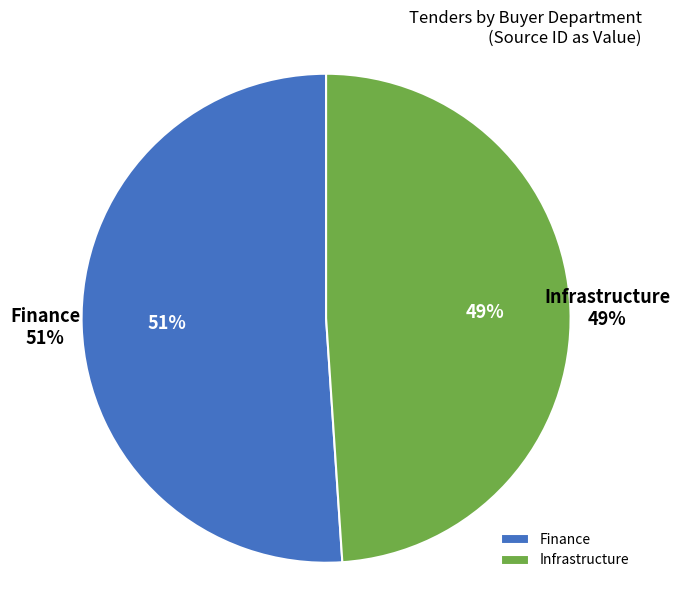

What percentage is the Finance slice, to the nearest percent?

51%